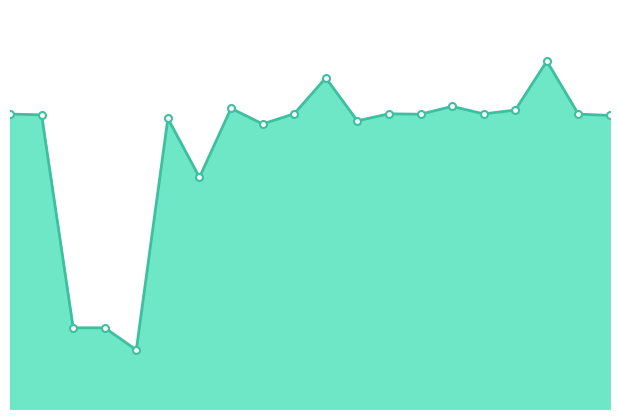

Where is the data nearest to the value 413348?

6